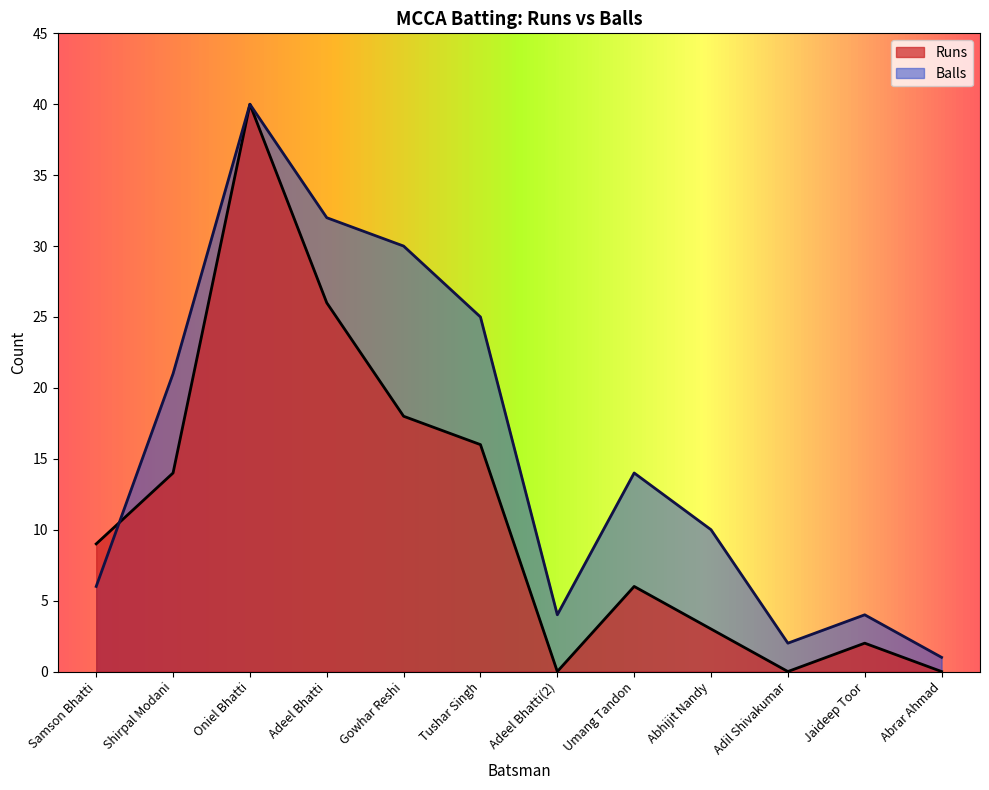

How many data points in Balls are above 14?

5